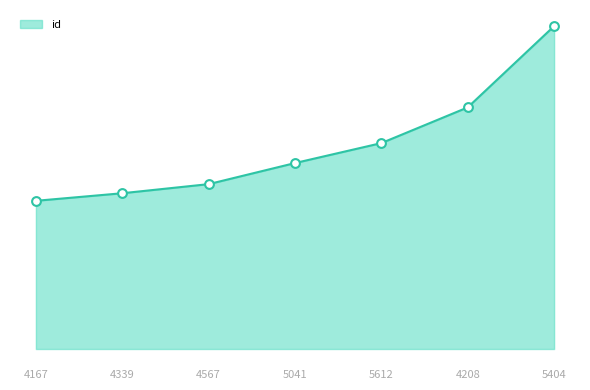

Which has a higher value, 4339 or 5041?

5041